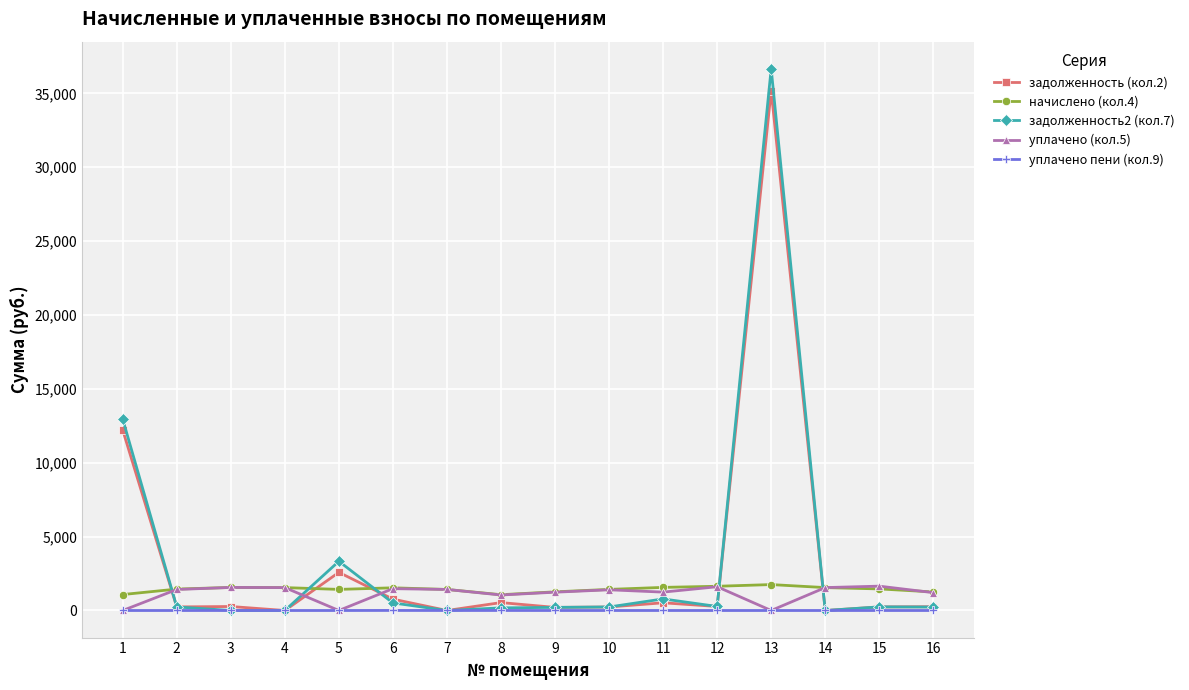

Which series has the widest spread of values?

задолженность2 (кол.7)